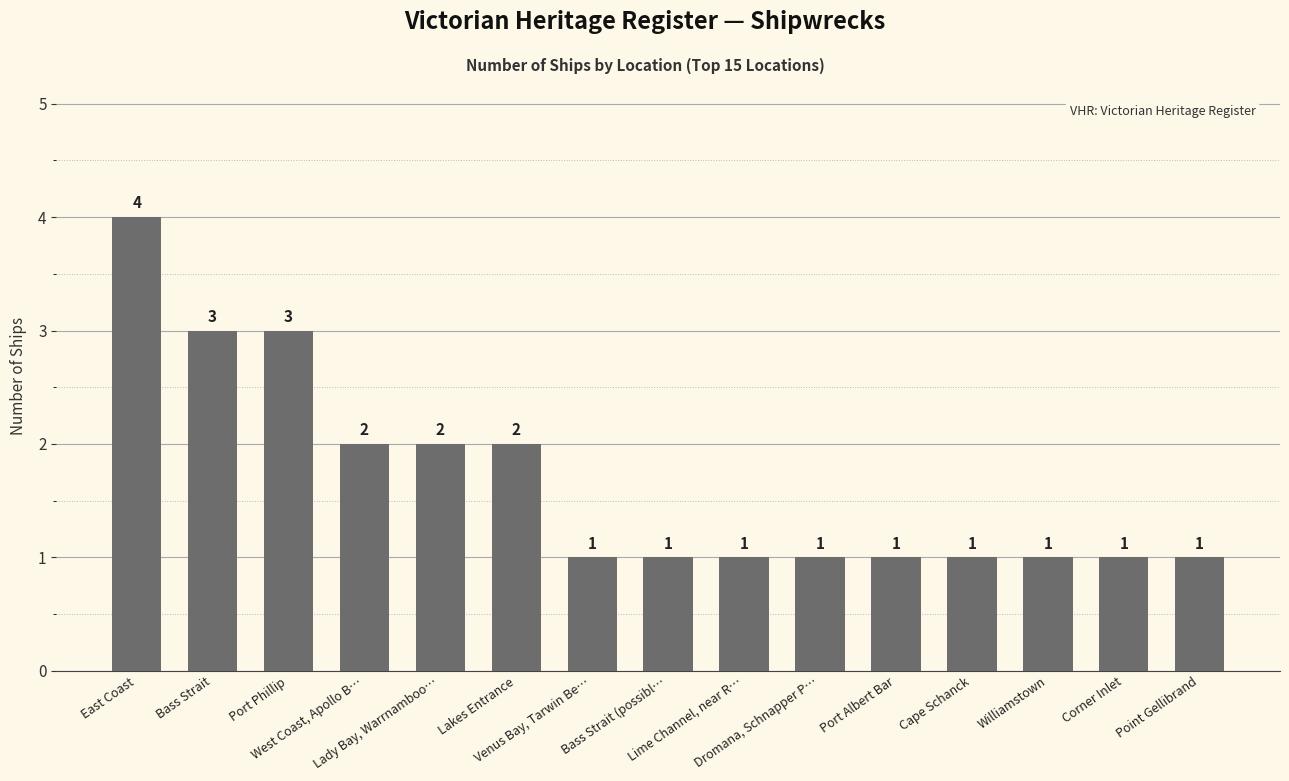

What is the greatest value displayed?

4